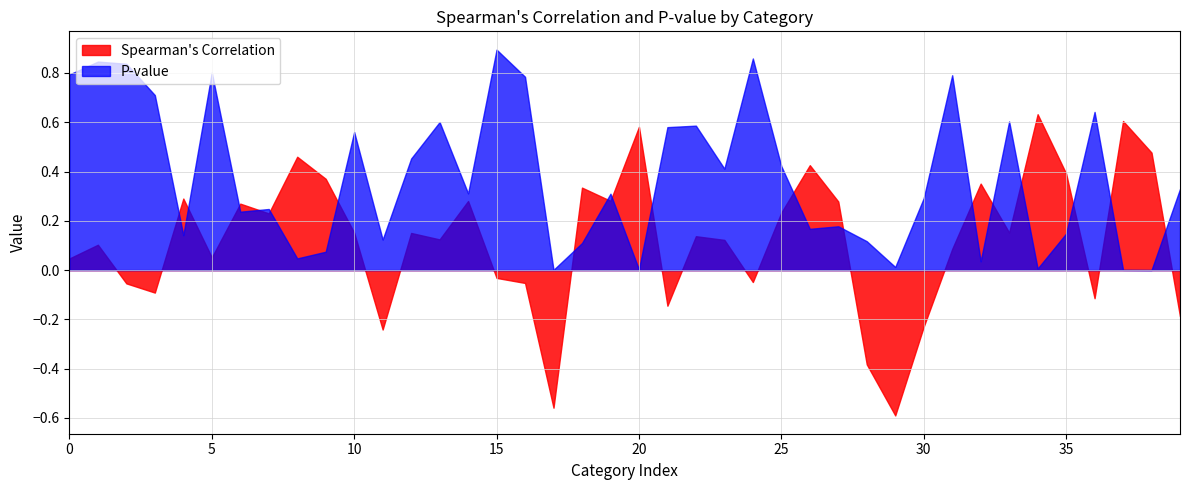

Rank the series by their maximum value, from highest to lowest.

P-value, Spearman's Correlation